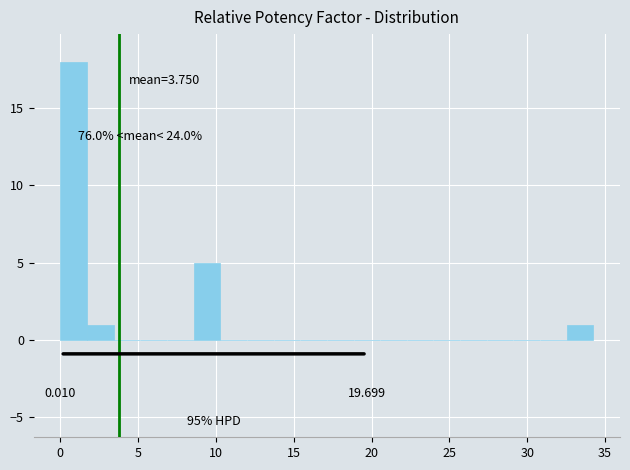

Around what value on the x-axis is the tallest bar? Give the approximate position of its centre, as read against the axis.

1.0